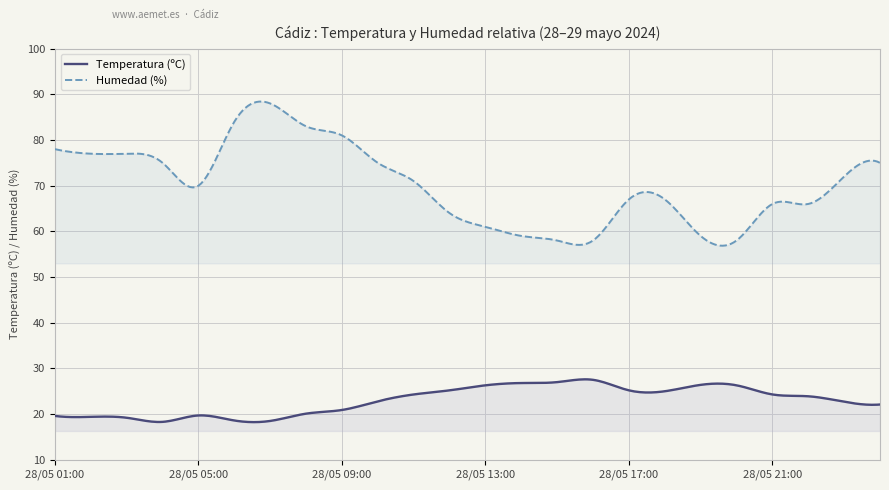

The value of Humedad (%) at 28/05 11:00 is 108.5. True or false?

False